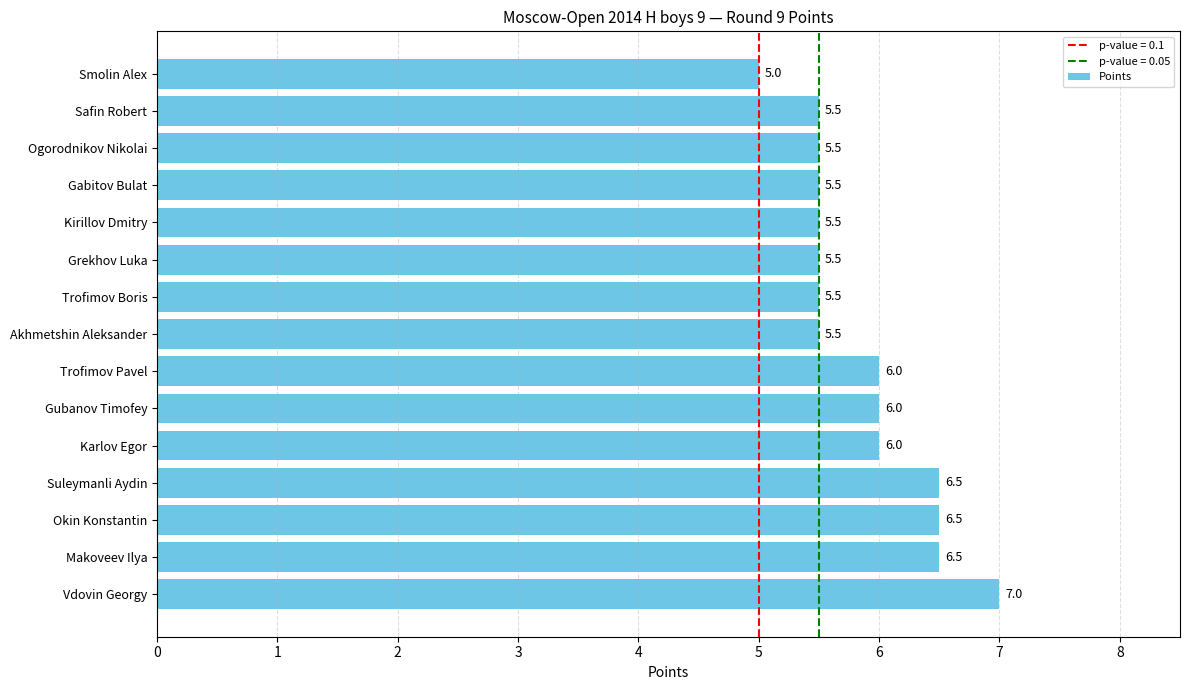

Count the values in the range 5 to 6.

11